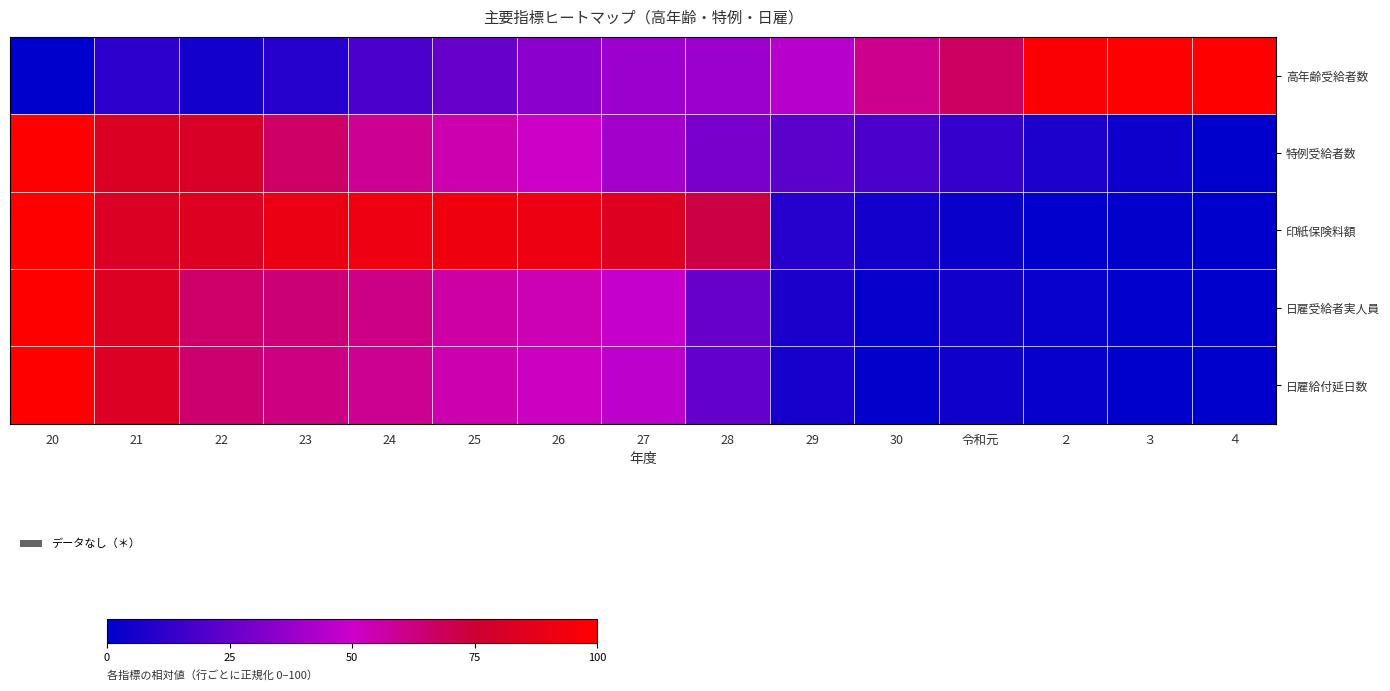

What is the total value across all series at 27?

257.5